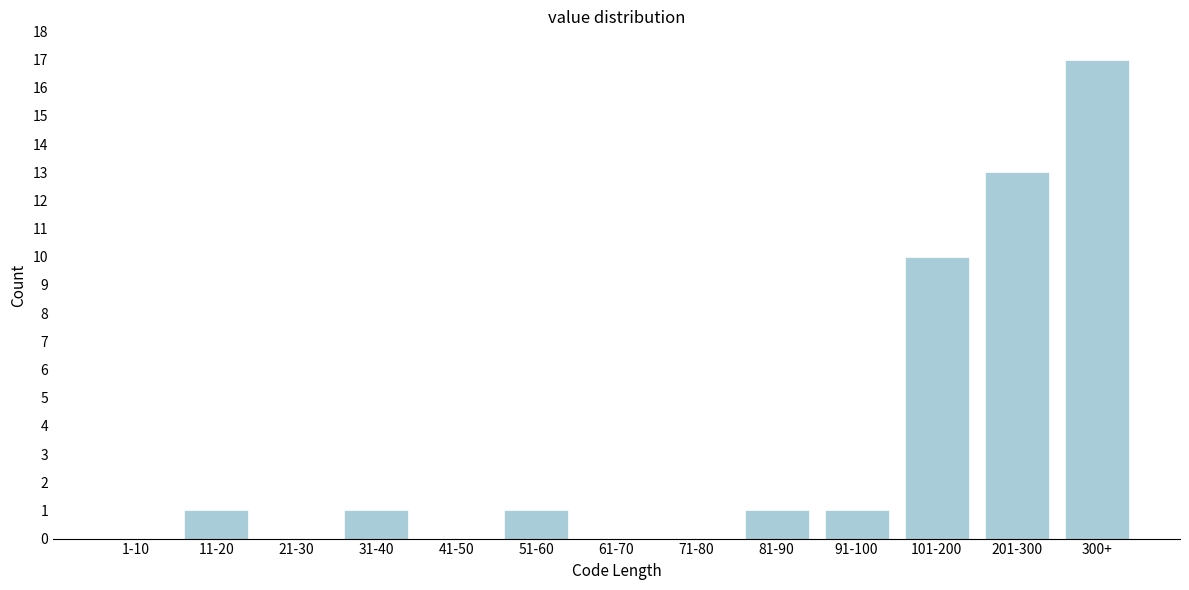

Reading right to left, what are all the values shown in this chart?

300+=17	201-300=13	101-200=10	91-100=1	81-90=1	71-80=0	61-70=0	51-60=1	41-50=0	31-40=1	21-30=0	11-20=1	1-10=0